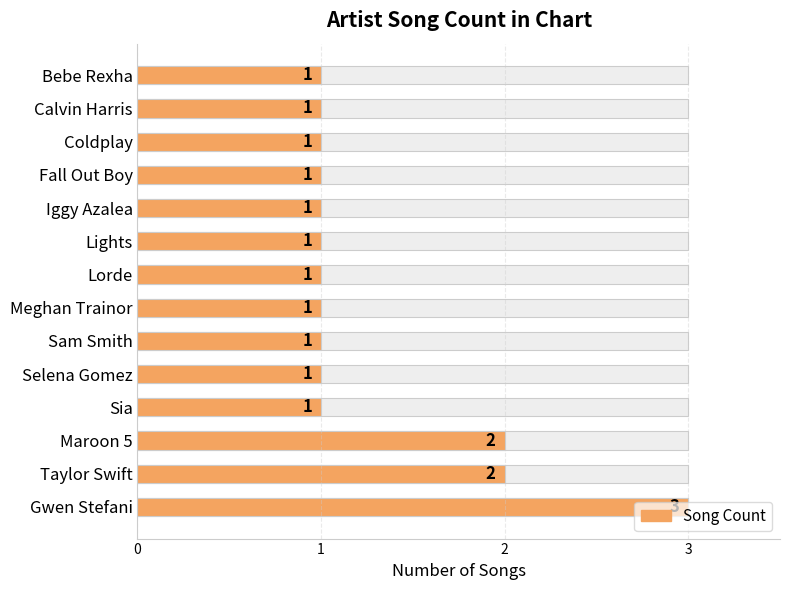

What is the difference between the second highest and second lowest values?

1